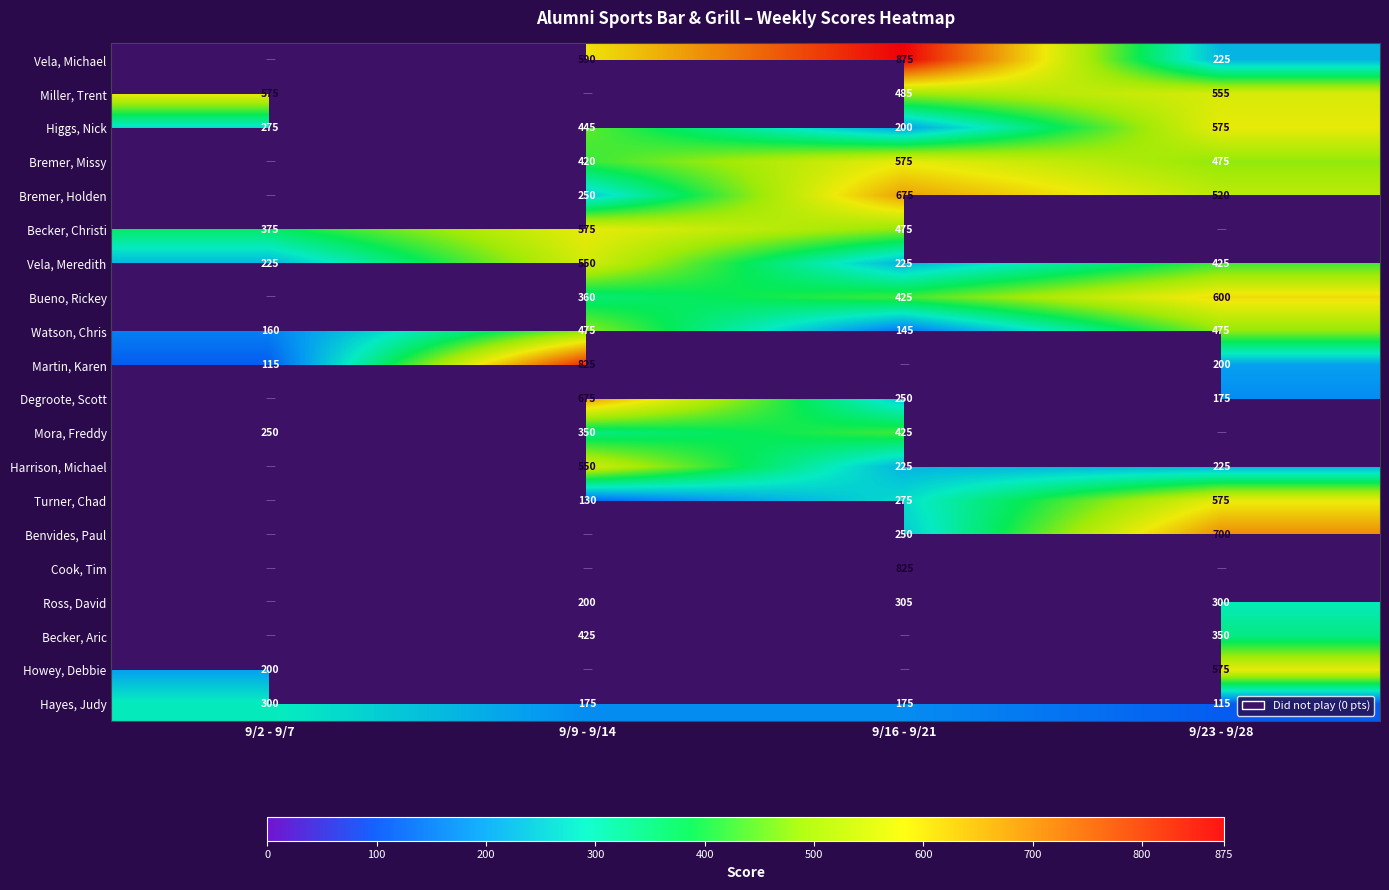

Which category has the lowest value across all series?

9/2 - 9/7